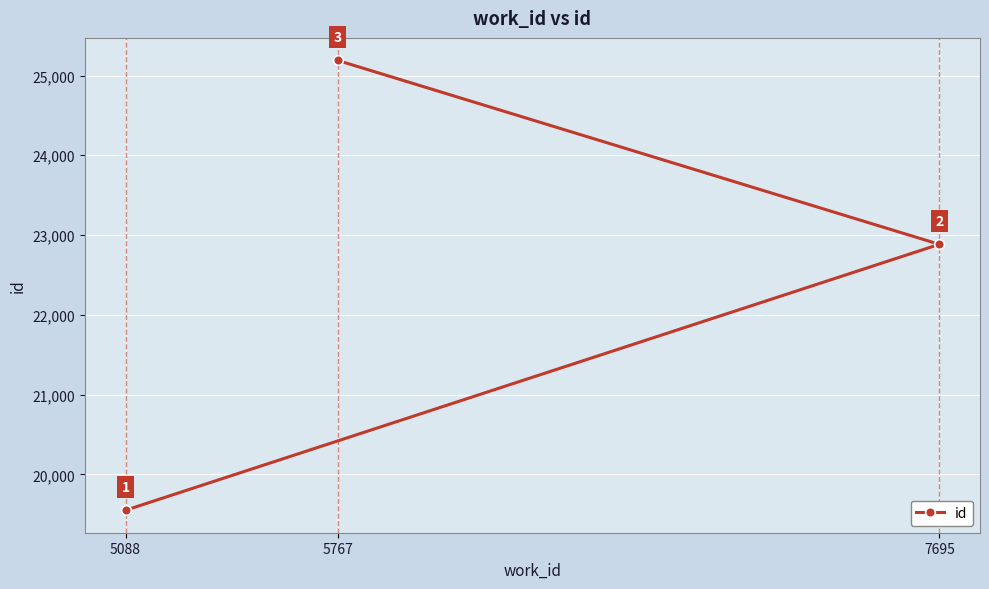

Reading right to left, transcribe all the data shown in this chart.

7695=22884	5767=25190	5088=19550